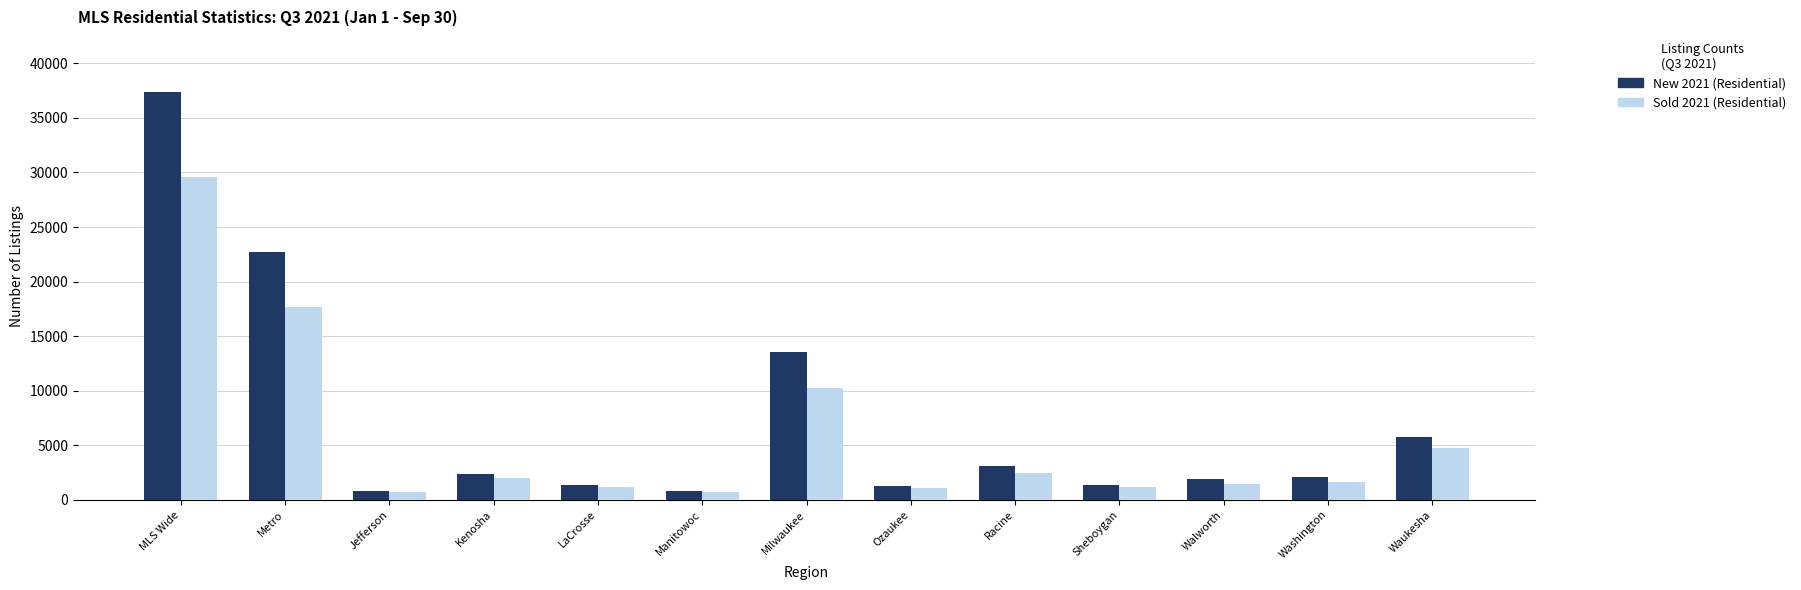

What is the sum of the New 2021 (Residential) values at Walworth and Sheboygan?

3240